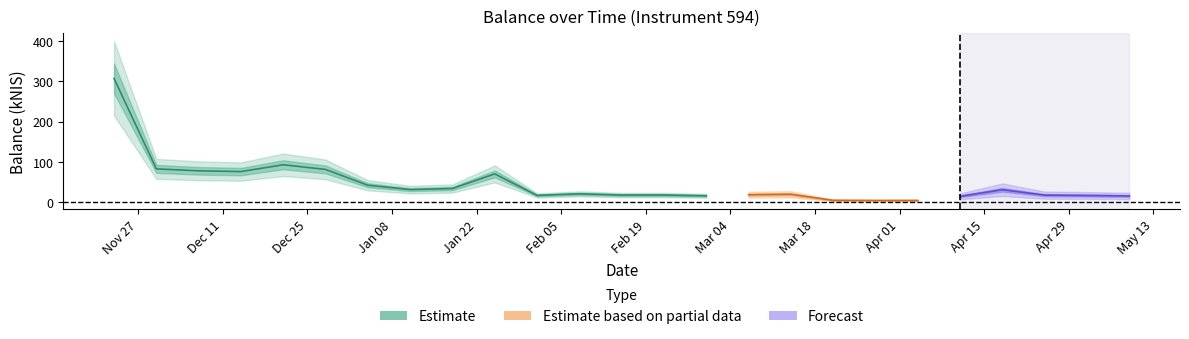

How many data points are less than 19?

12